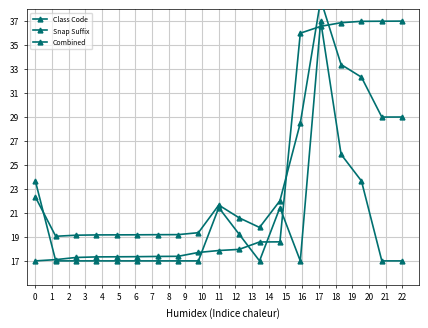

Which series changed the most between 0 and 16?

Class Code